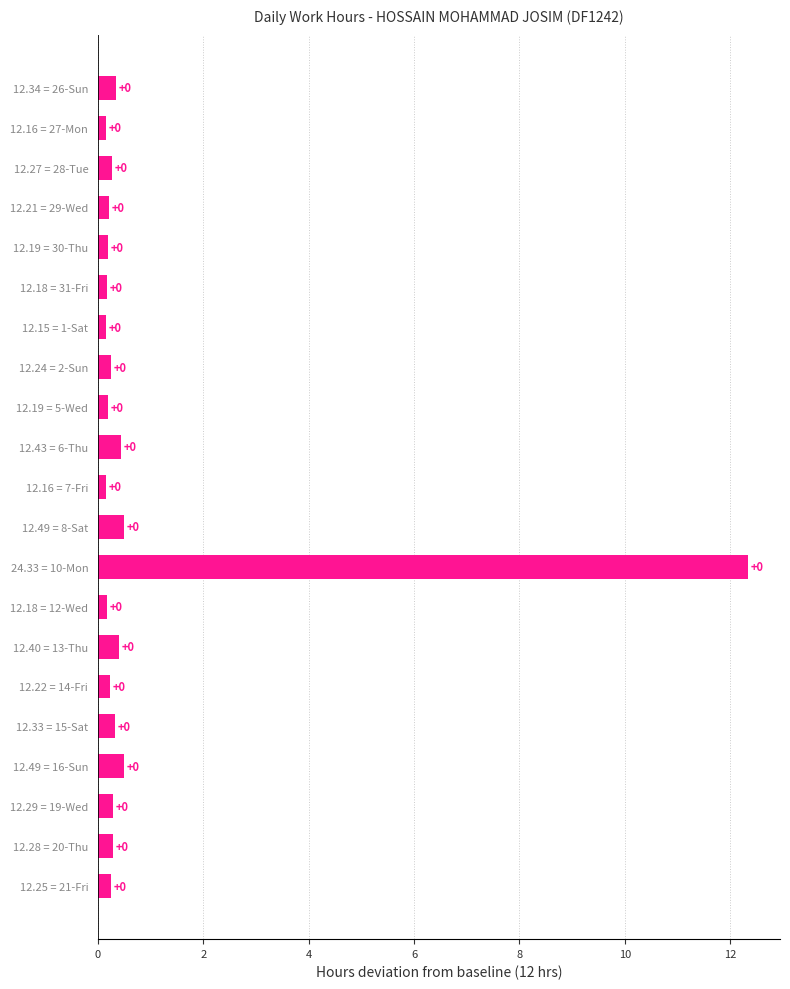

Are the bars horizontal?

Yes